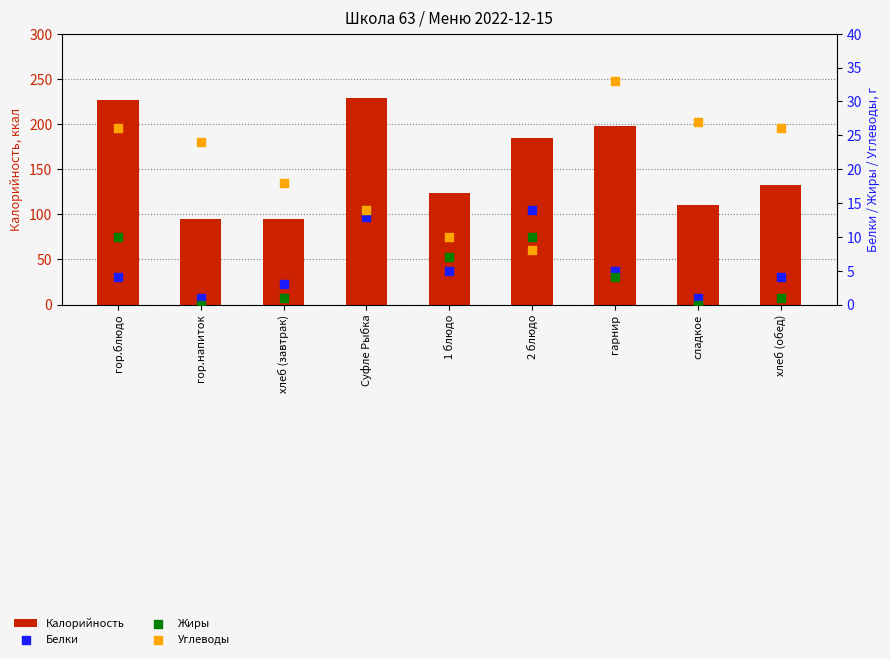

Which series reaches the maximum Y coordinate?

Калорийность